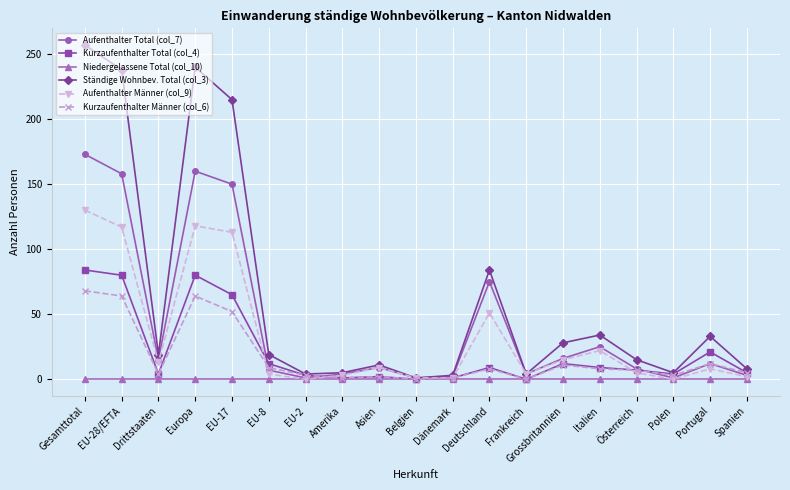

What is the label of the 4th point from the right?

Österreich